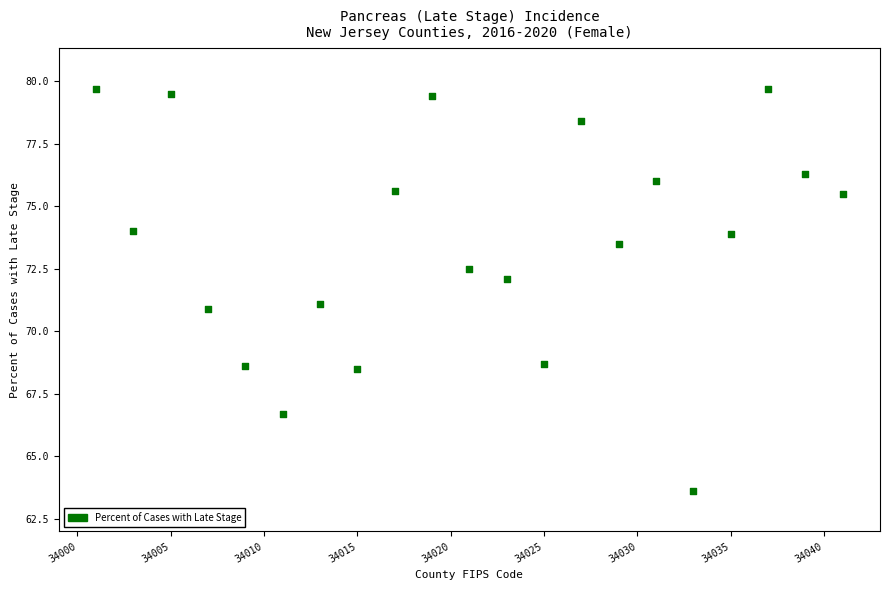

What is the range of X values (max minus min)?

40.0